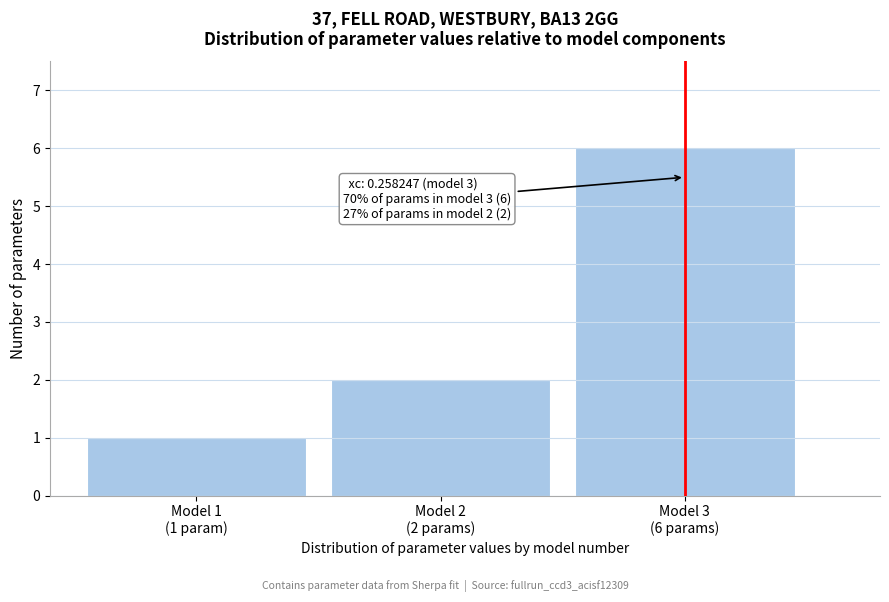

Reading left to right, extract all data points from this chart.

1	2	6